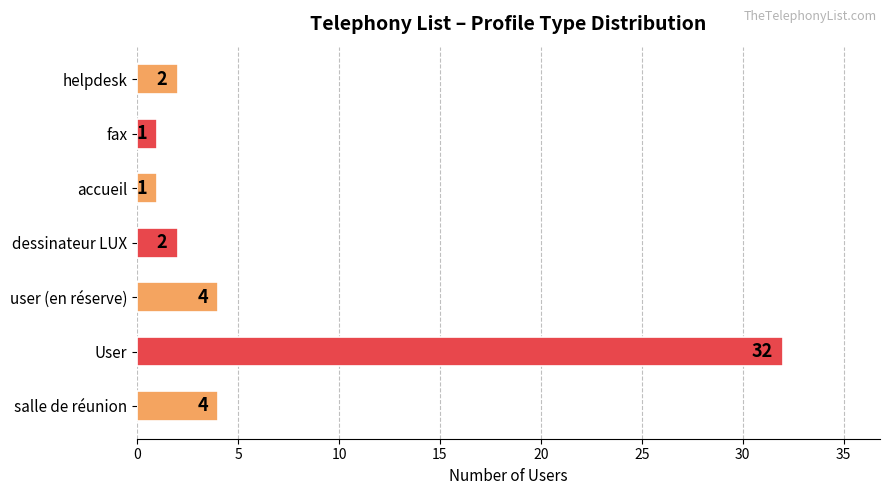

What is the change in value from salle de réunion to fax?

-3